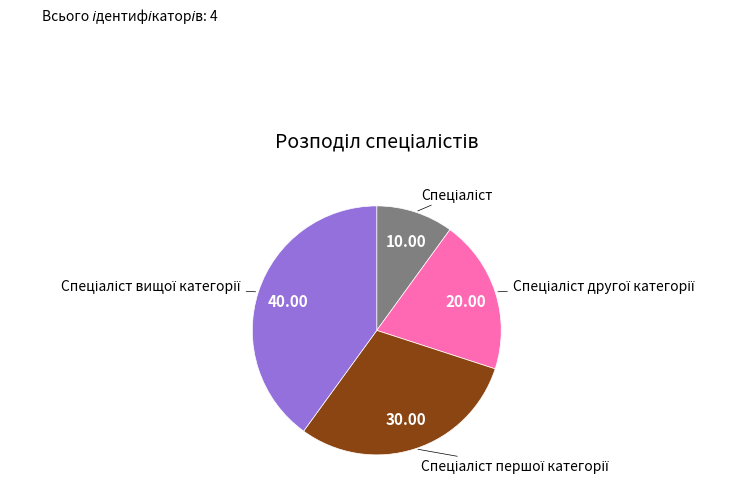

Is there a majority slice in this chart?

No